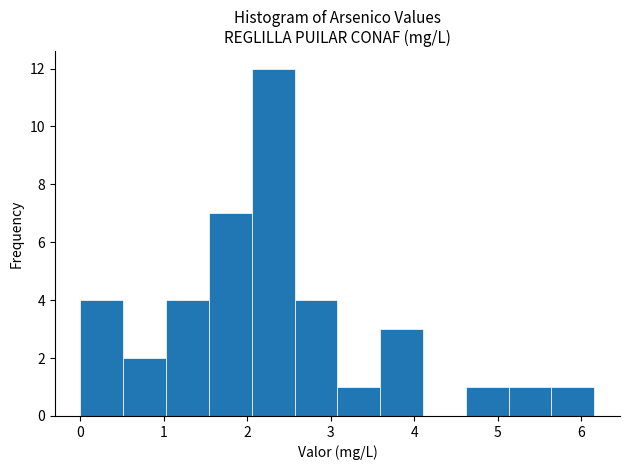

Over which range of the x-axis is the bar tallest?

2.1 to 2.6